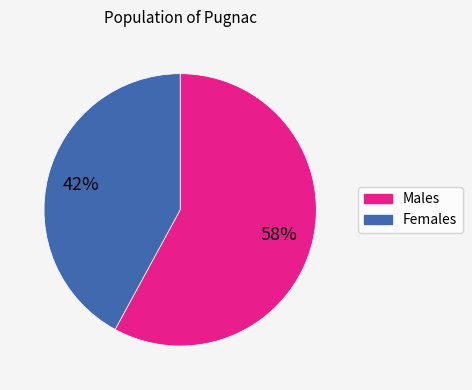

Count the number of slices in the pie.

2